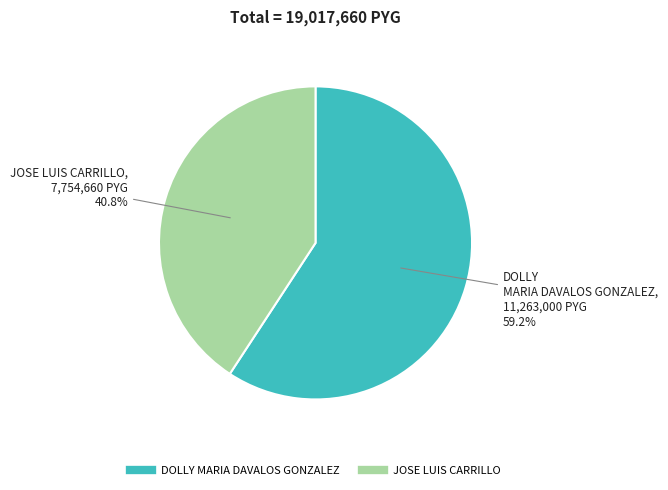

To the nearest percent, what is the combined percentage of DOLLY MARIA DAVALOS GONZALEZ and JOSE LUIS CARRILLO?

100%